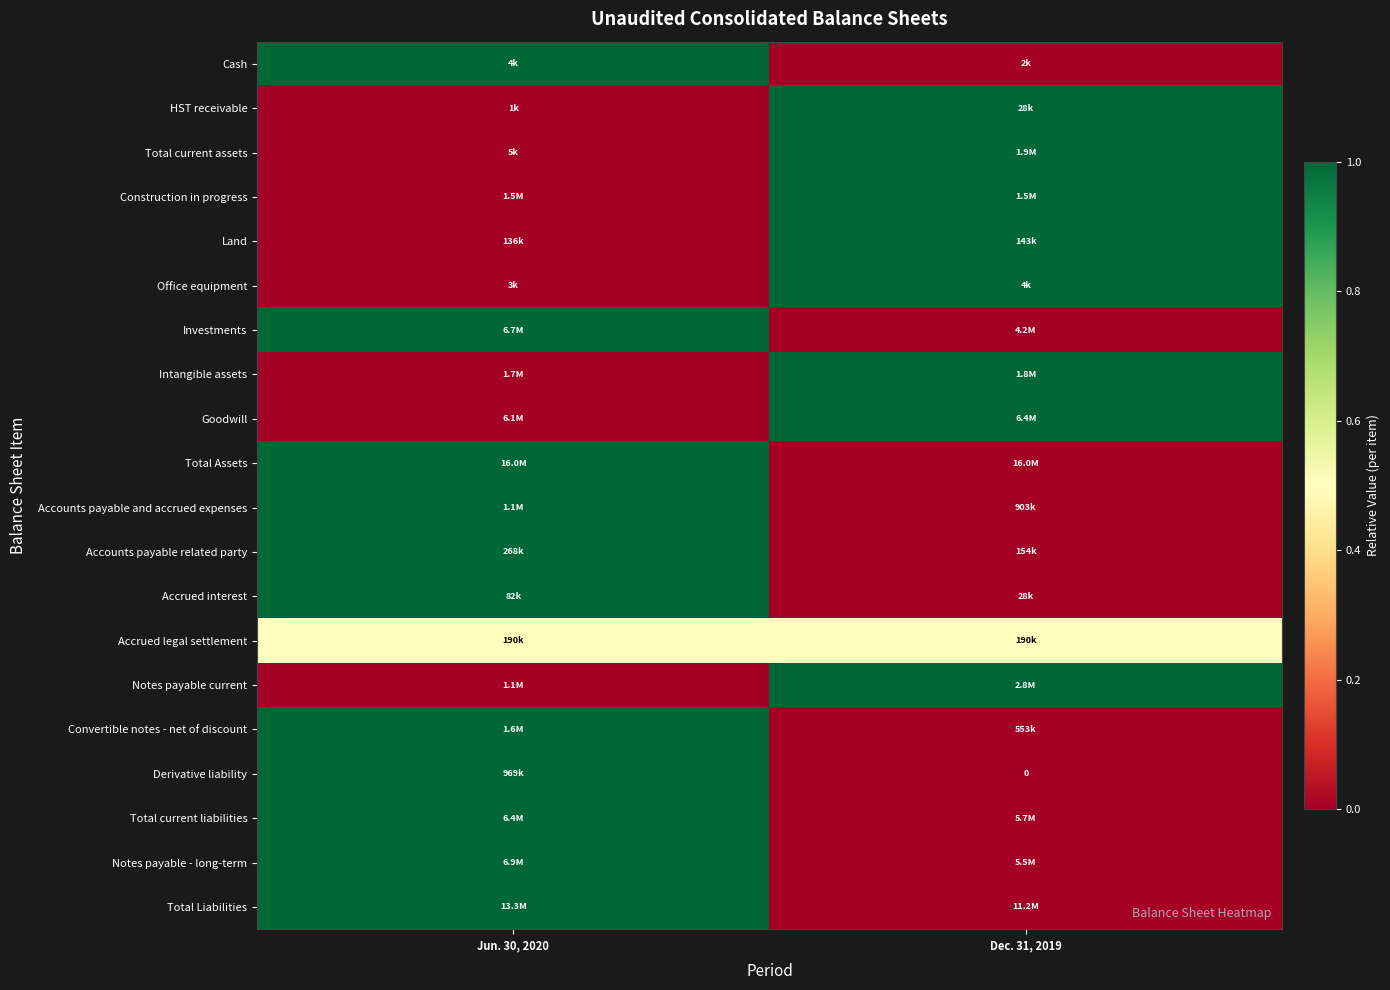

Is the value of Derivative liability at Dec. 31, 2019 greater than the value of Intangible assets at Jun. 30, 2020?

No